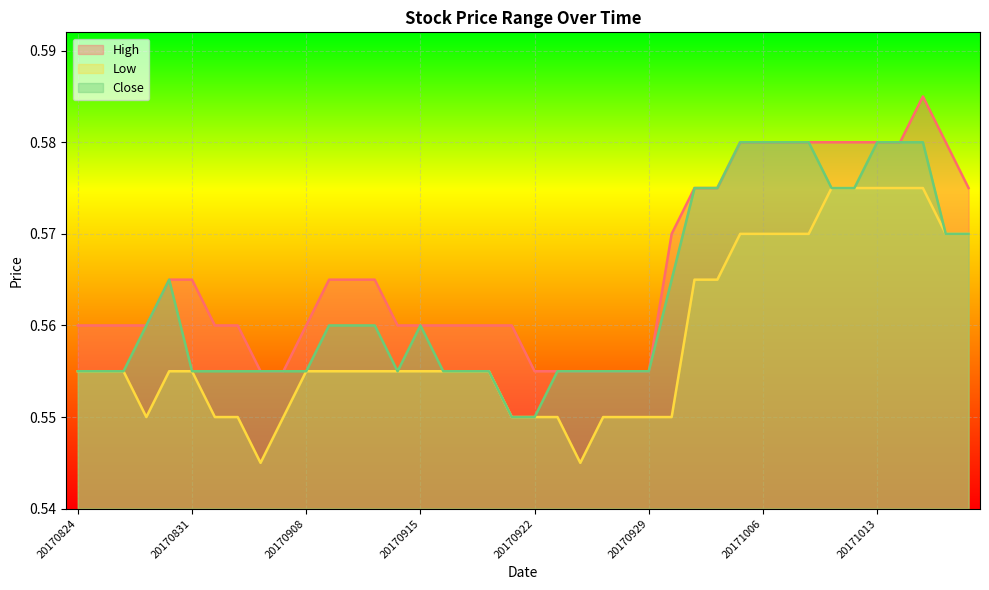

What is the value of the Close point at the 14th from the left?

0.6